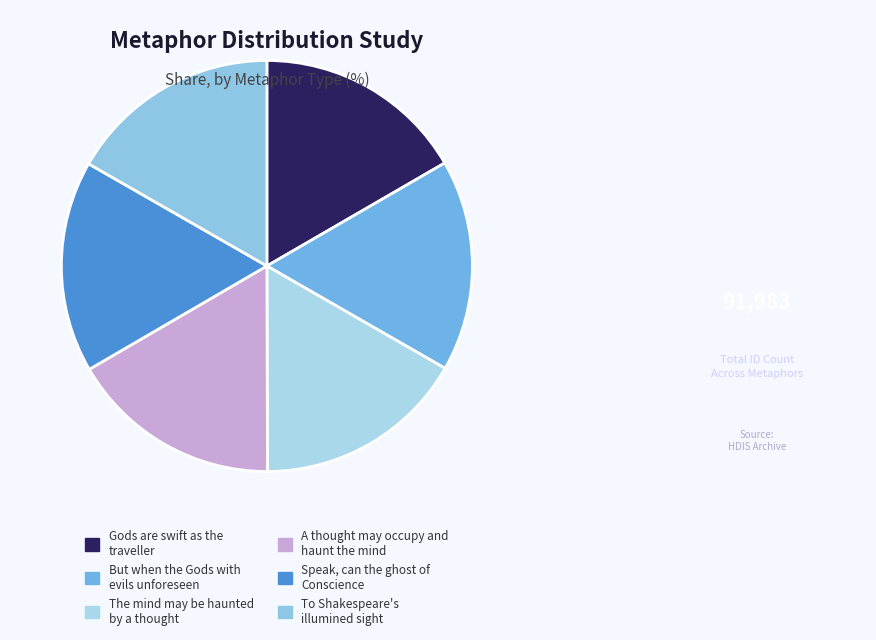

Combined, do To Shakespeare's illumined sight and The mind may be haunted by a thought account for over 50%?

No